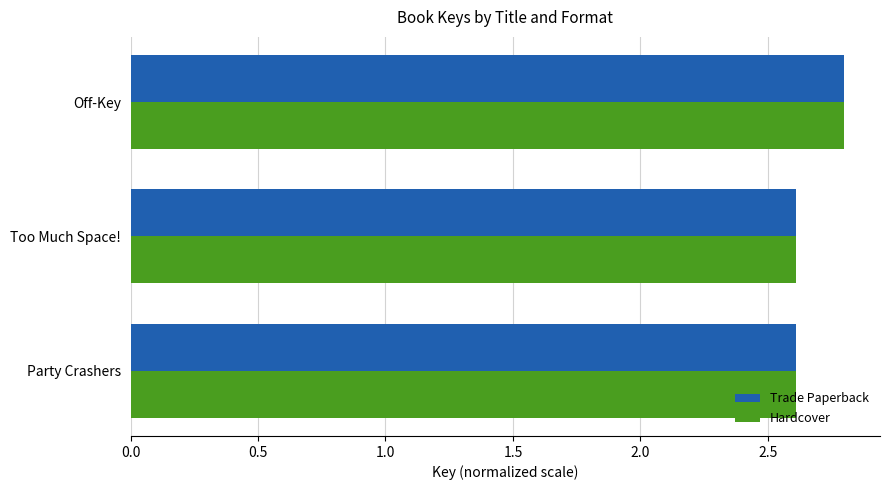

How many data points does each series have?

3